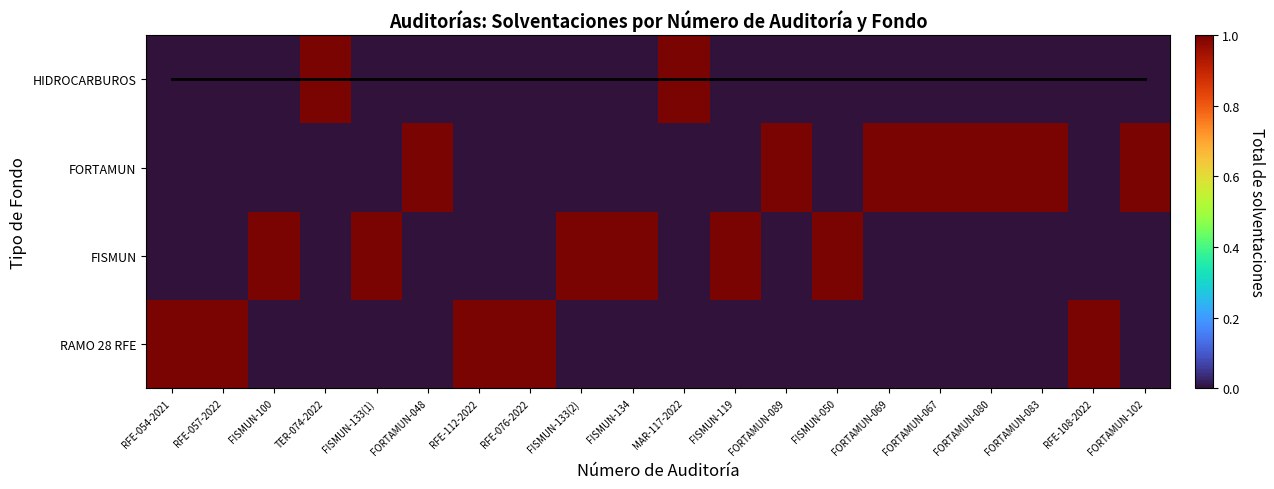

How many categories are shown in the chart?

20